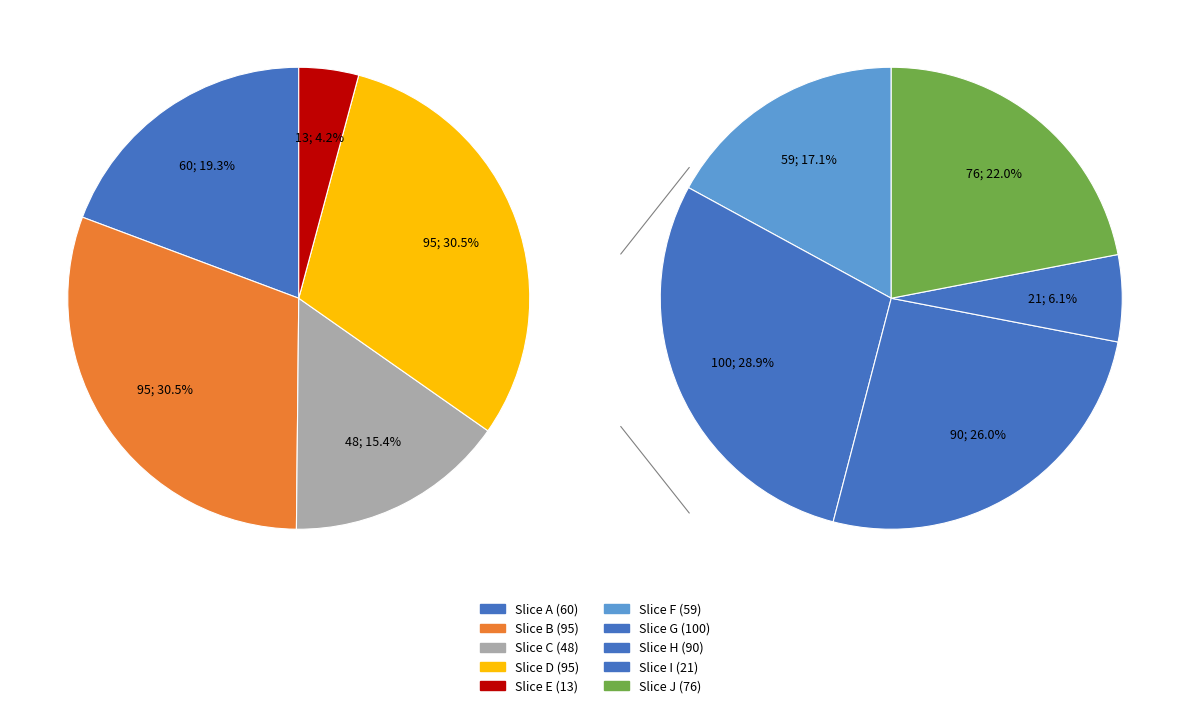

Does any single category account for the majority?

No